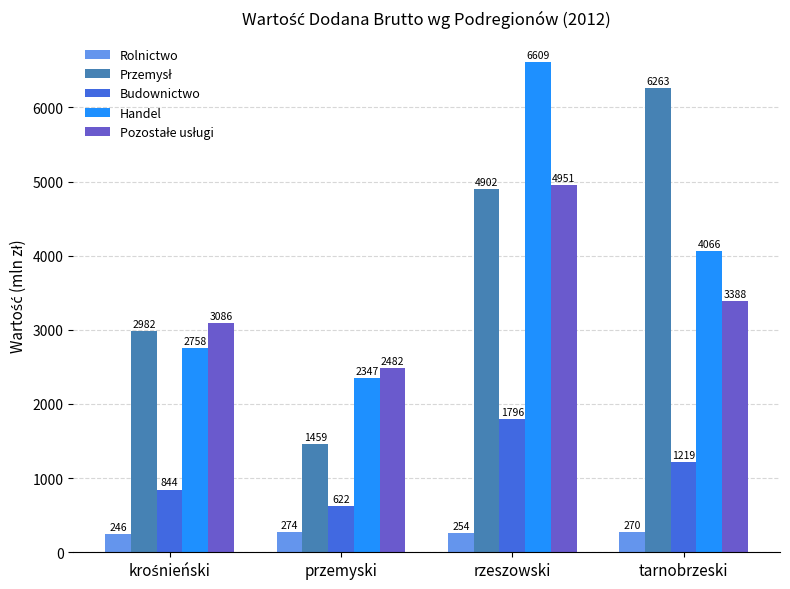

How many bars are there in each group?

5